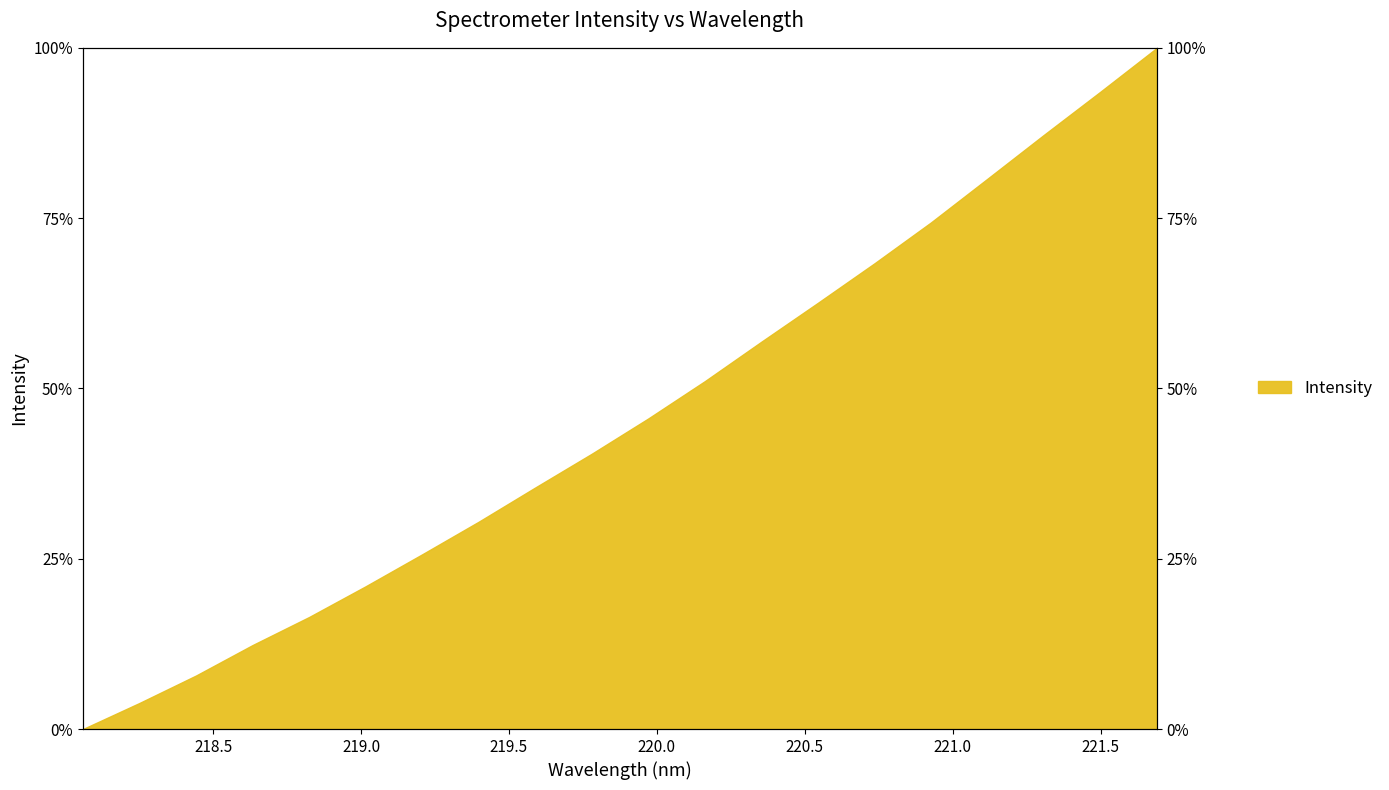

What position from the left is 221.1174?

17